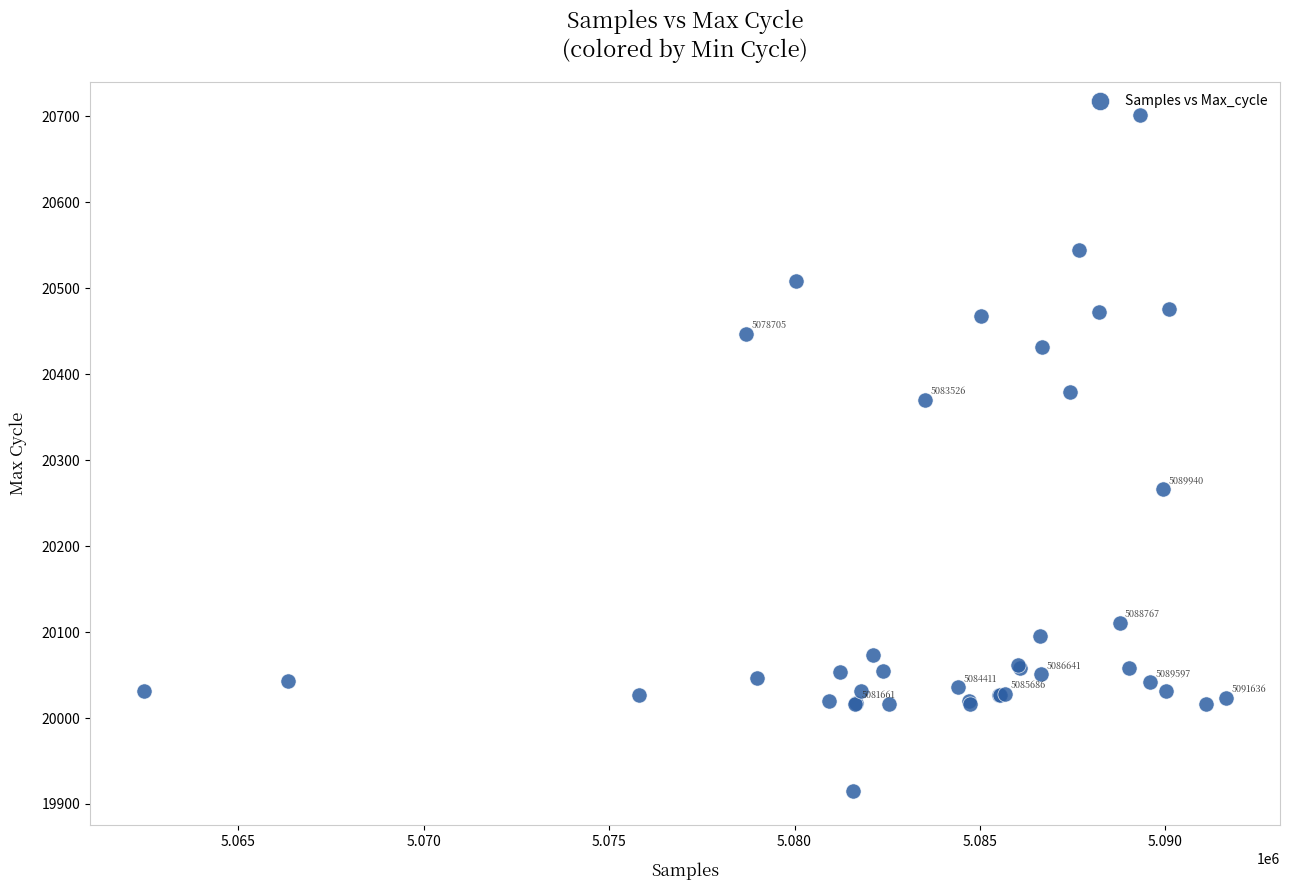

What Y value in the scatter plot is closest to 20308?

20266